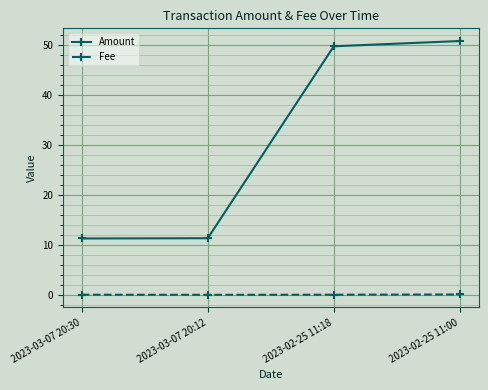

True or false: Fee has more than 2 points higher than both neighbors.

False